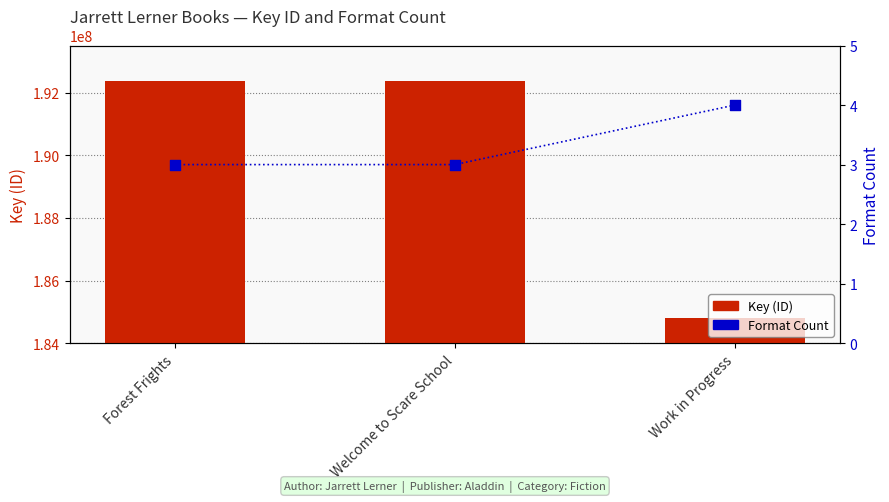

What is the total value across all series at Work in Progress?

184819169